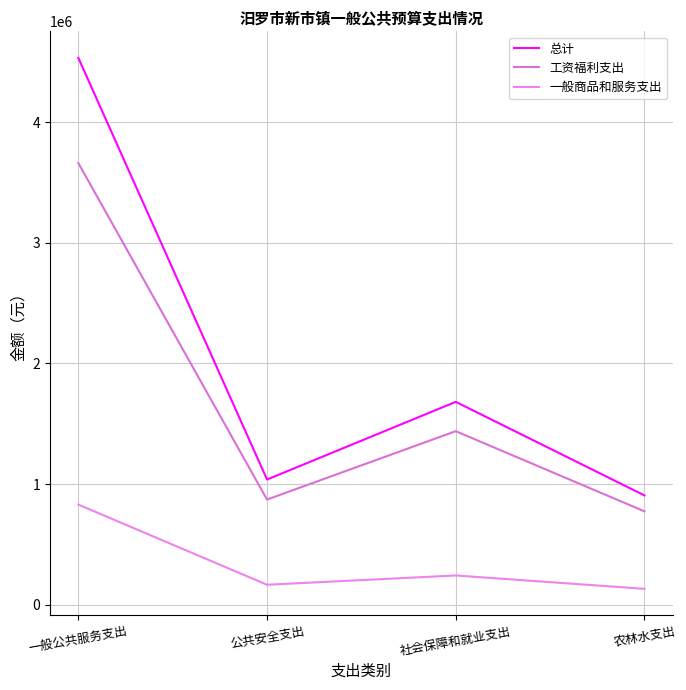

What is the total value across all series at 社会保障和就业支出?

3363301.7